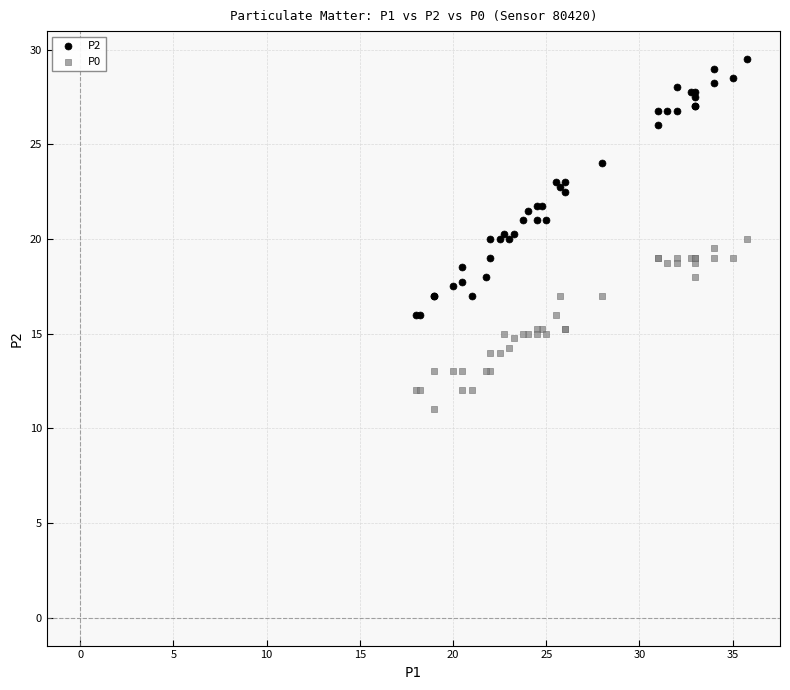

Which series reaches the maximum Y coordinate?

P2